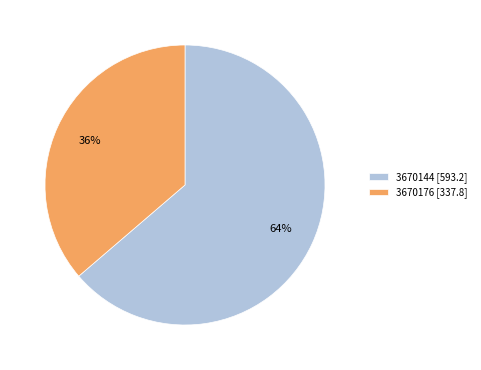

Does 3670176 [337.8] account for over 50% of the chart?

No